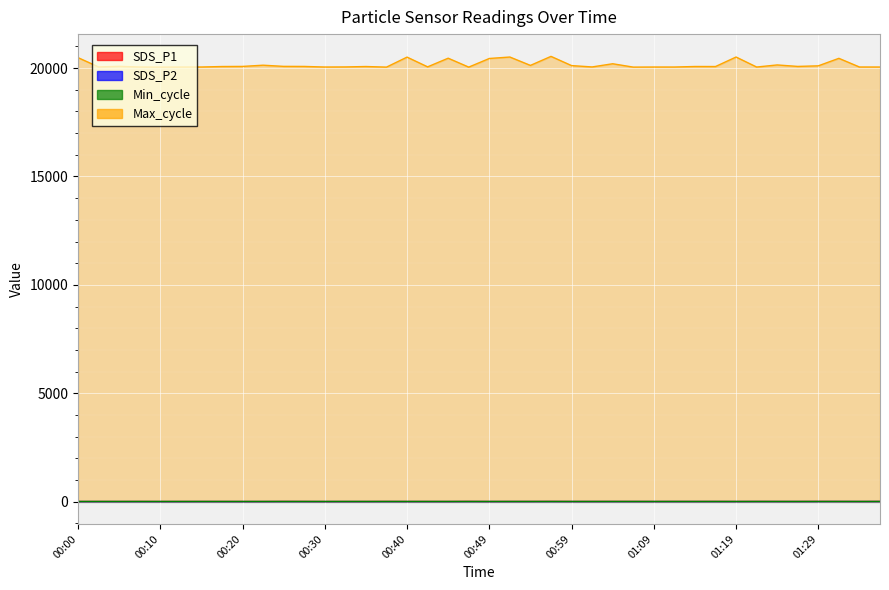

True or false: SDS_P1 and SDS_P2 cross at least once.

False